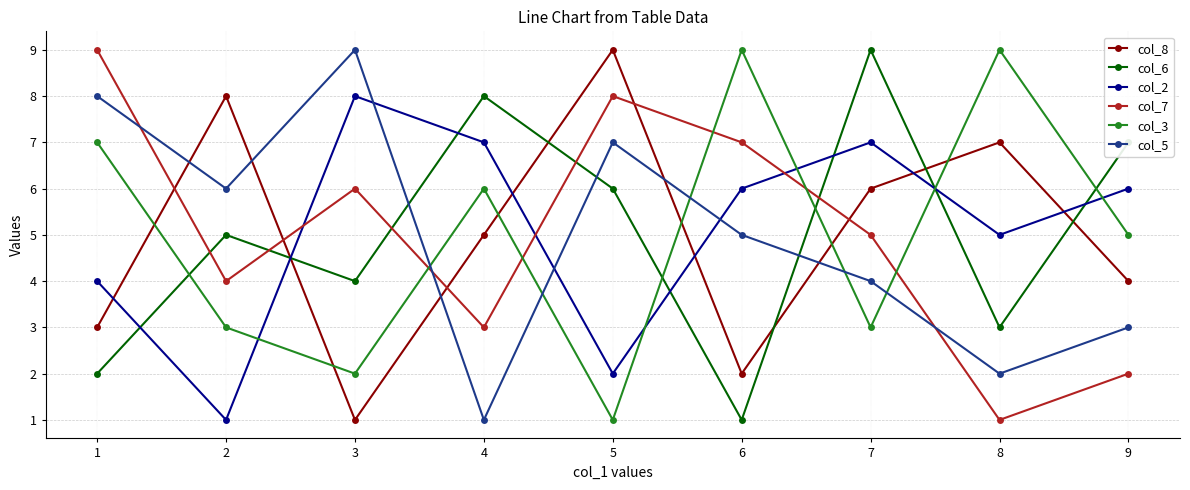

What value does the col_5 series have at 6?

5